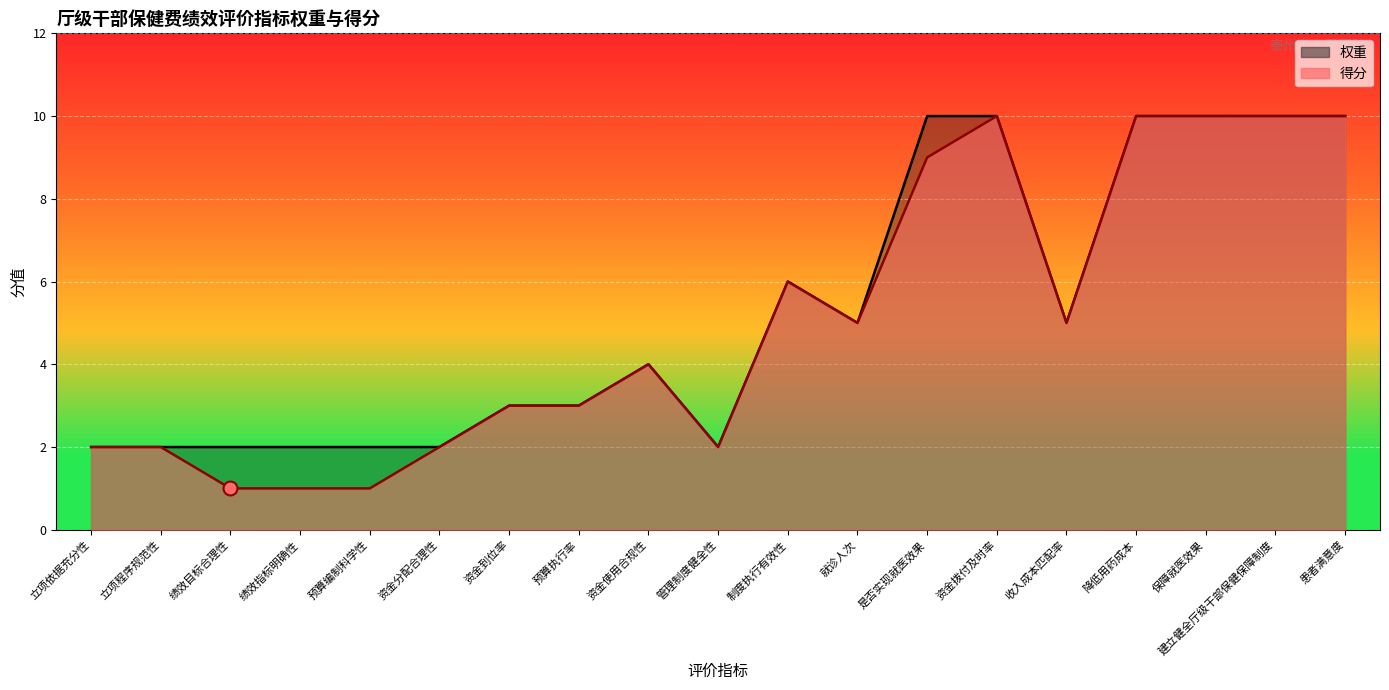

At how many categories does at least one series exceed 2?

12